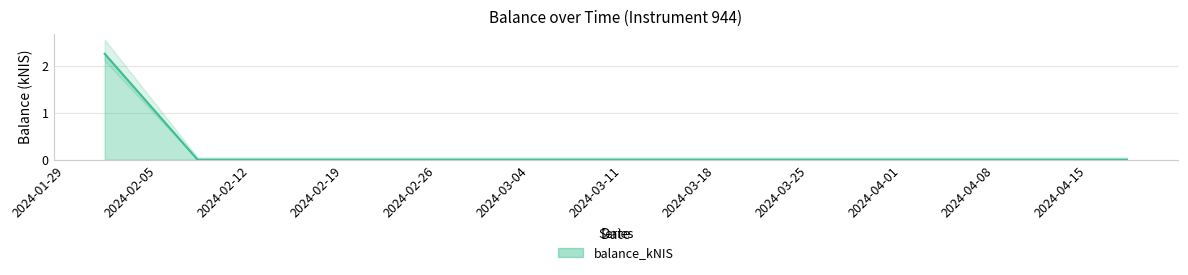

Rank the categories by value from lowest to highest.

2024-02-08, 2024-04-18, 2024-02-01